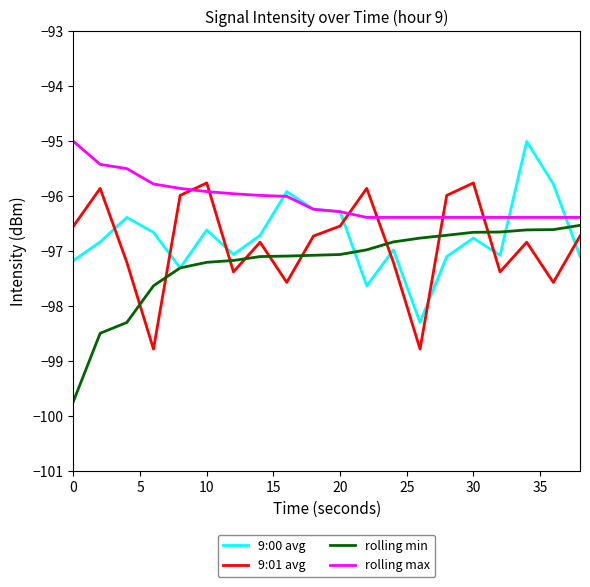

What is the maximum value shown in the chart?

-95.0